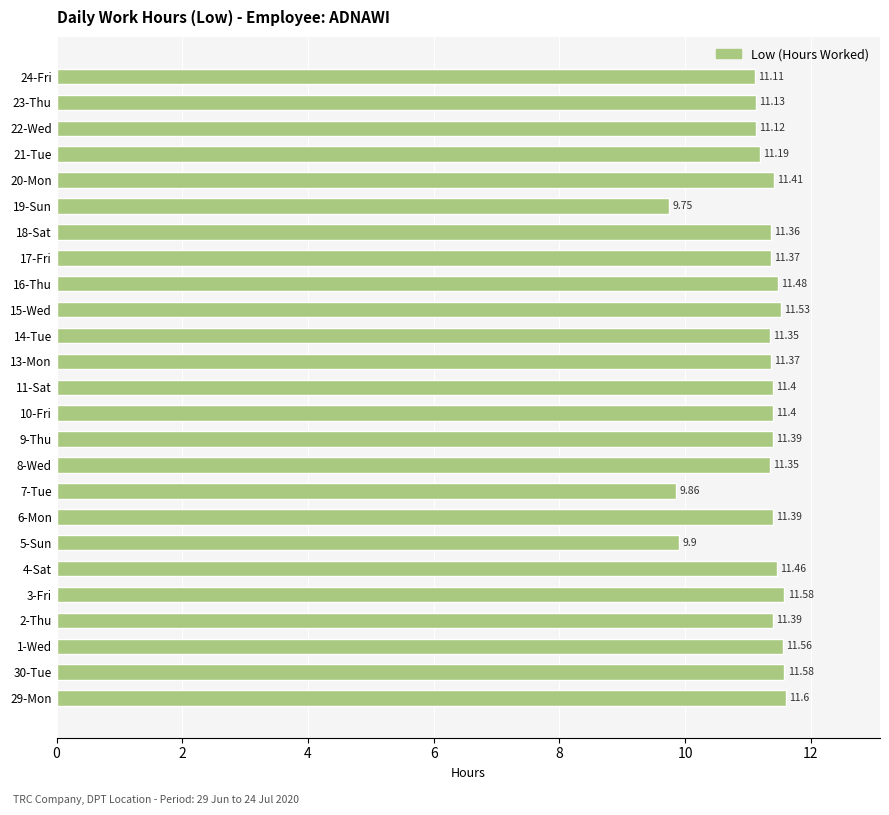

Which has a higher value, 19-Sun or 1-Wed?

1-Wed